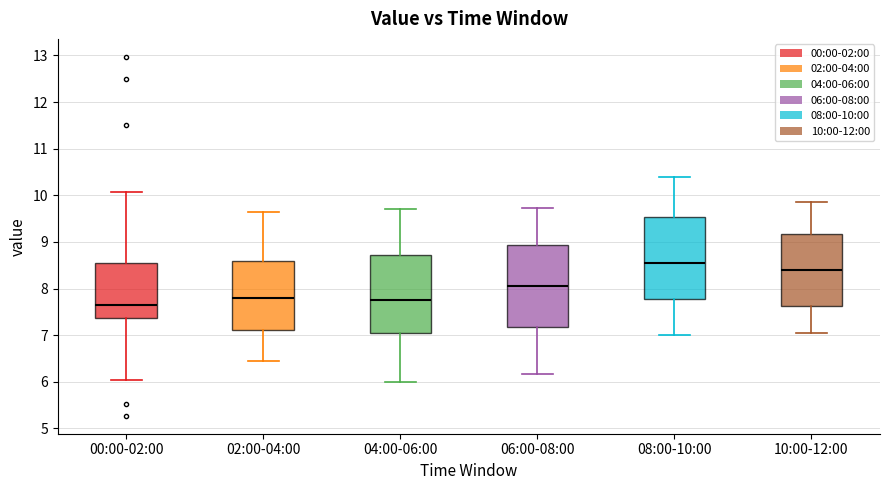

Reading left to right, read every box against the y-axis: the position of its median line, the range the box covers, and the ends of its whiskers. The values are not printed on the chart, so give them approximately, as read against the axis.

00:00-02:00: median 7.7, box 7.4 to 8.5, whiskers 6.0 to 10.1
02:00-04:00: median 7.8, box 7.1 to 8.6, whiskers 6.5 to 9.7
04:00-06:00: median 7.8, box 7.1 to 8.7, whiskers 6.0 to 9.7
06:00-08:00: median 8.1, box 7.2 to 8.9, whiskers 6.2 to 9.7
08:00-10:00: median 8.6, box 7.8 to 9.5, whiskers 7.0 to 10.4
10:00-12:00: median 8.4, box 7.6 to 9.2, whiskers 7.1 to 9.9